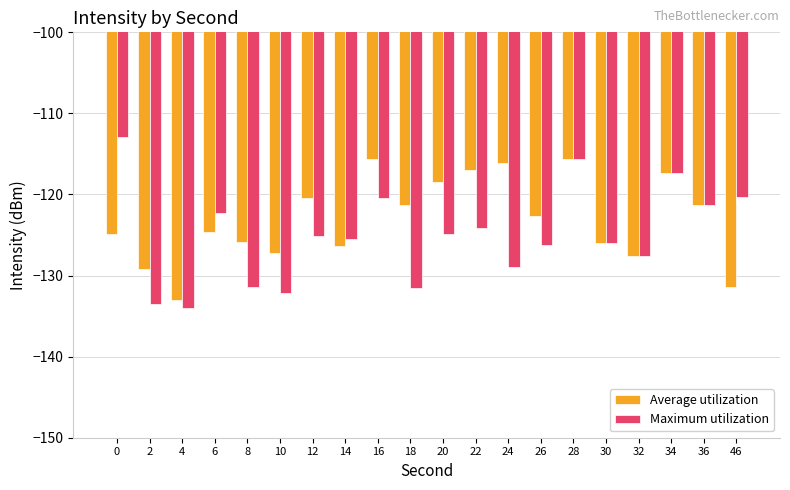

What is the sum of the Average utilization values at 28 and 16?

-231.2